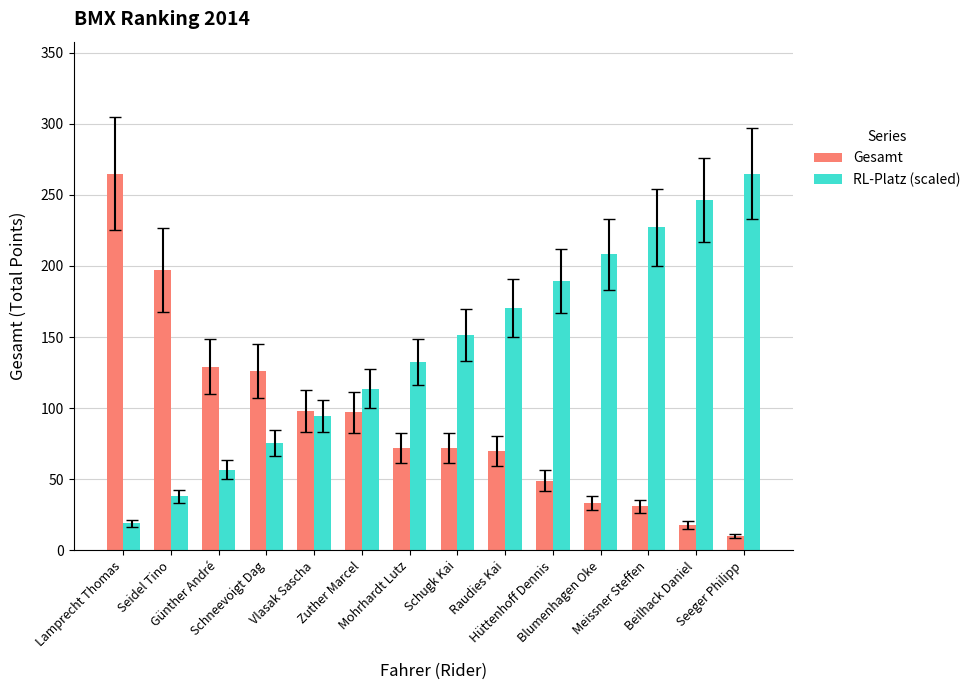

What is the minimum value shown in the chart?

10.0